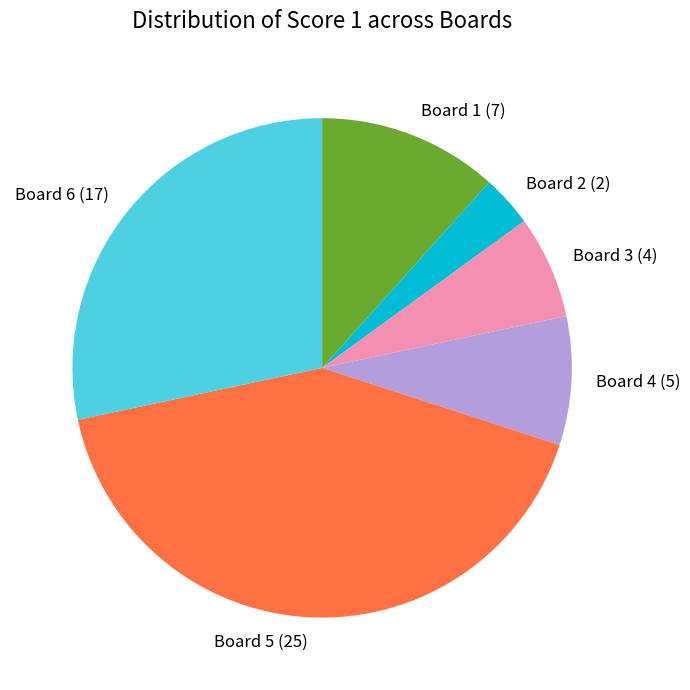

True or false: Board 6 accounts for 20% of the total.

False